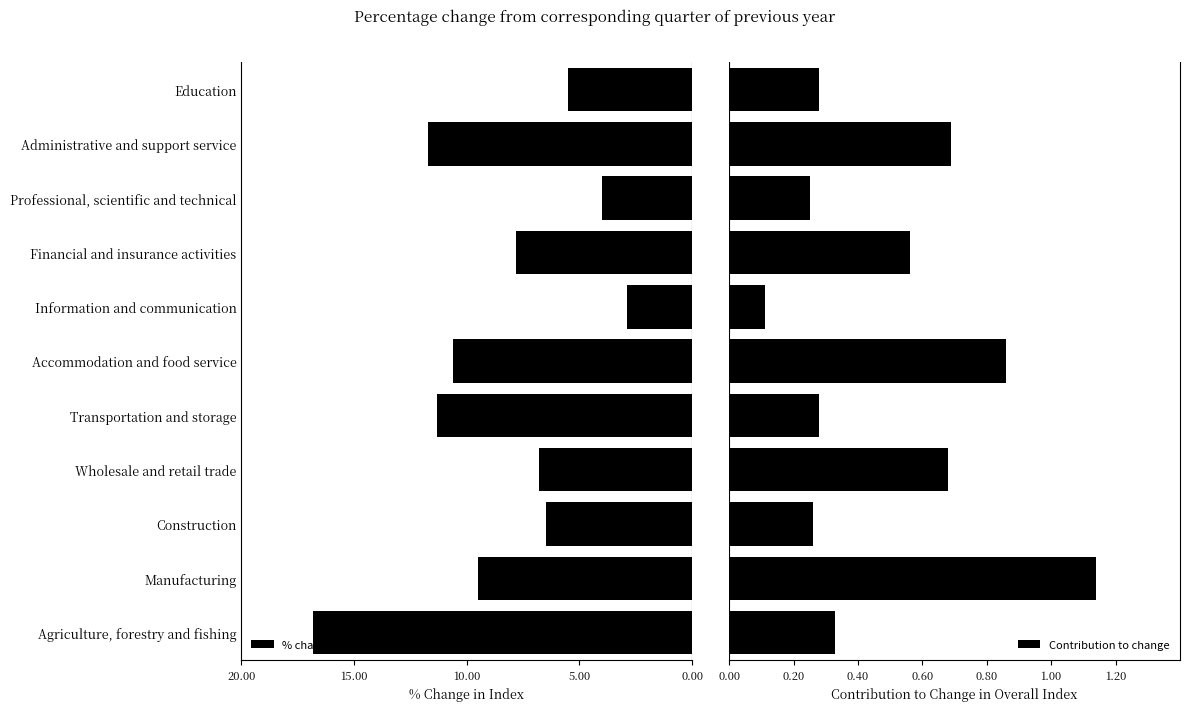

How many Contribution to change values are between 0 and 1?

10